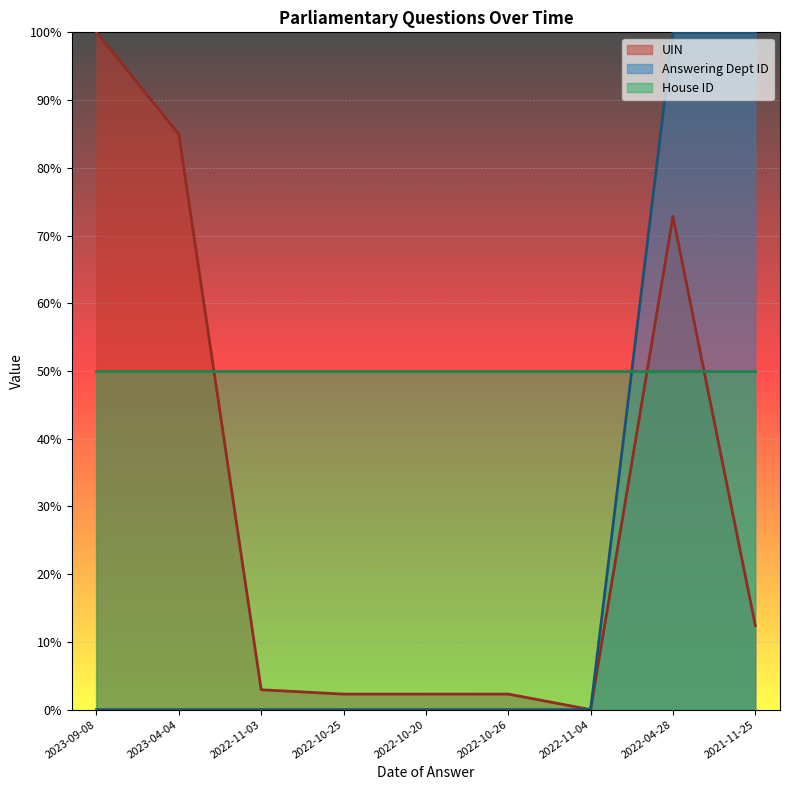

What position from the right is 2022-11-04?

3